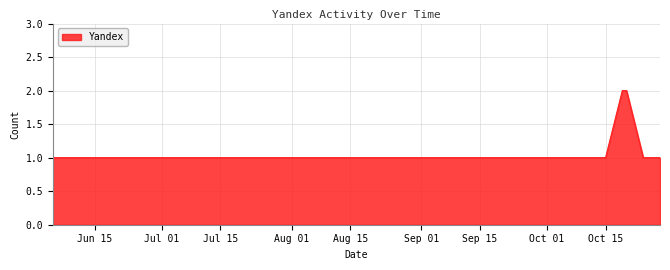

What is the sum of all values?

10